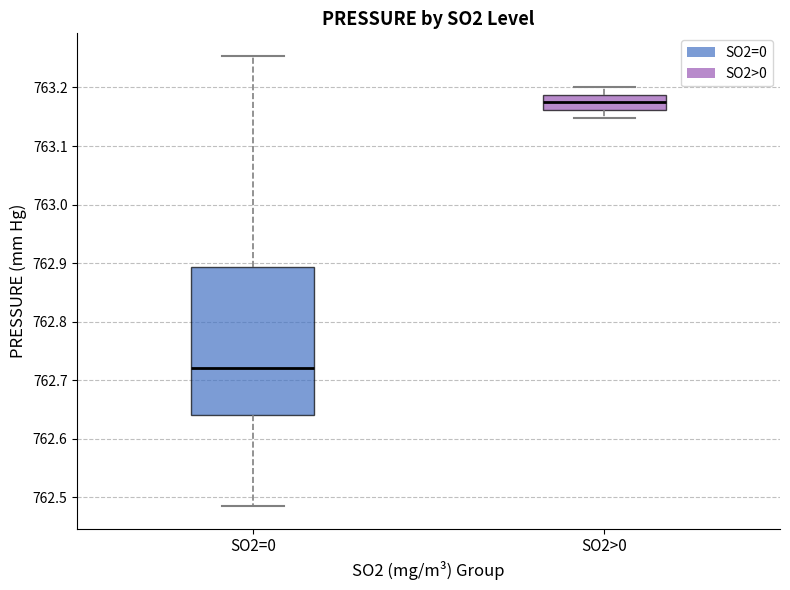

Which box's median line is the highest?

SO2>0